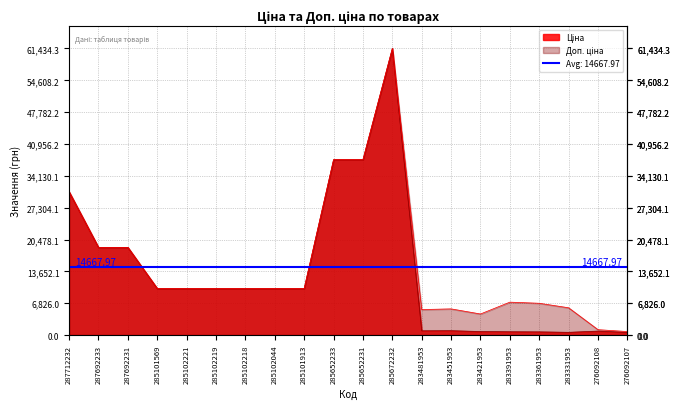

At how many categories does at least one series exceed 4639?

17